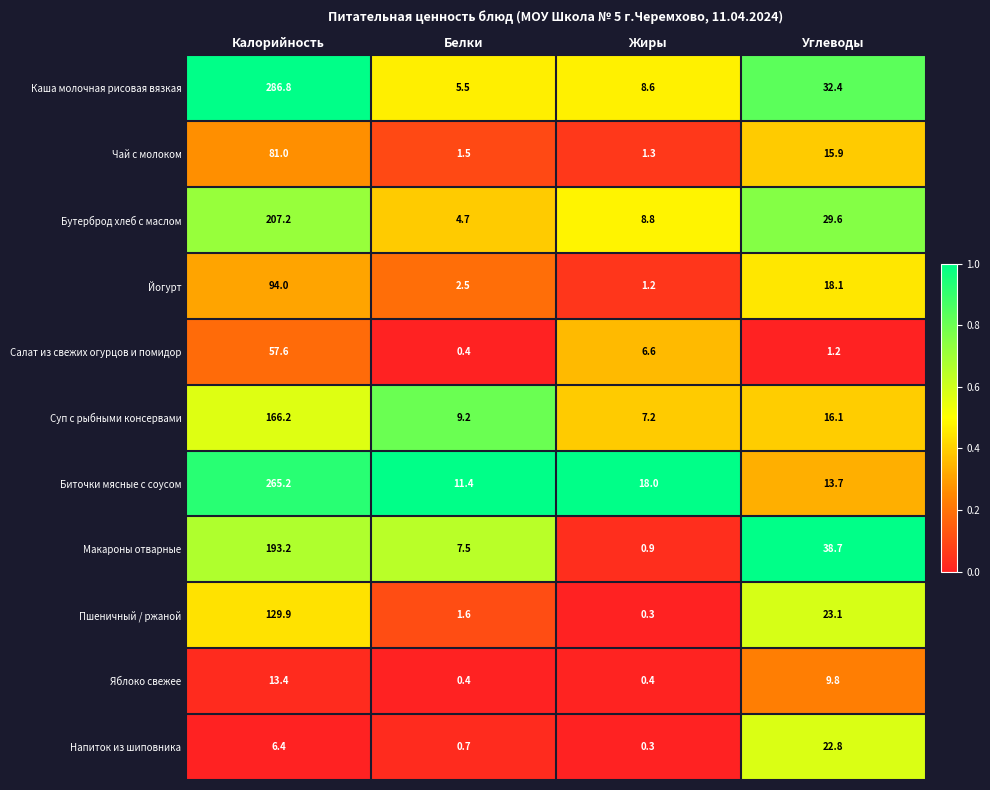

At Углеводы, list the series in order from largest to smallest.

Макароны отварные, Каша молочная рисовая вязкая, Бутерброд хлеб с маслом, Пшеничный / ржаной, Напиток из шиповника, Йогурт, Суп с рыбными консервами, Чай с молоком, Биточки мясные с соусом, Яблоко свежее, Салат из свежих огурцов и помидор